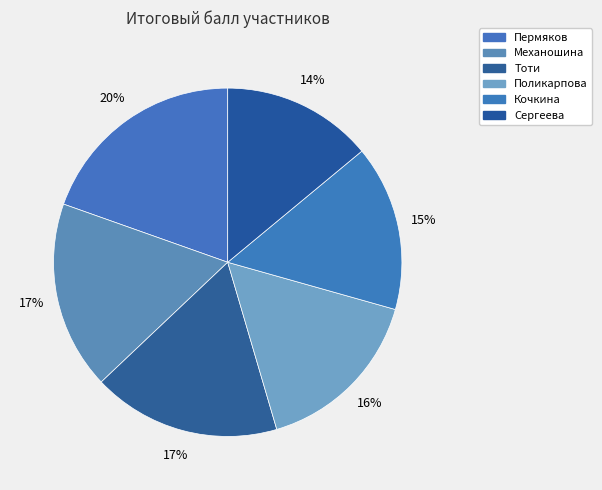

To the nearest percent, what portion does Кочкина represent?

15%